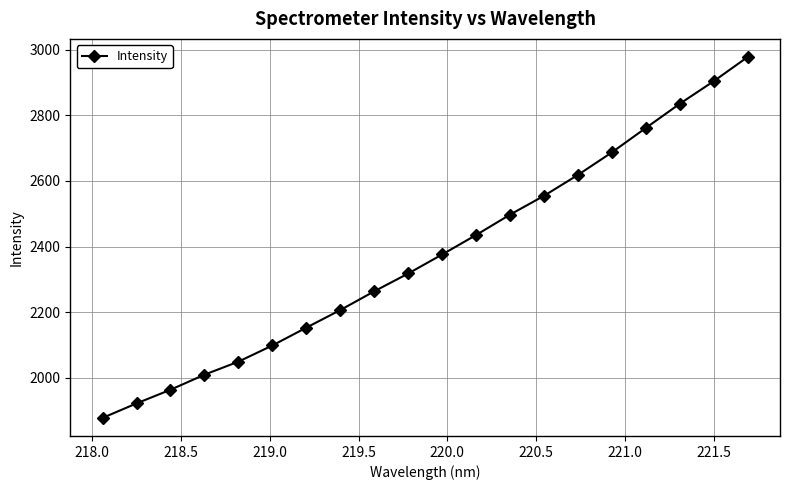

How many distinct data groups are displayed?

1